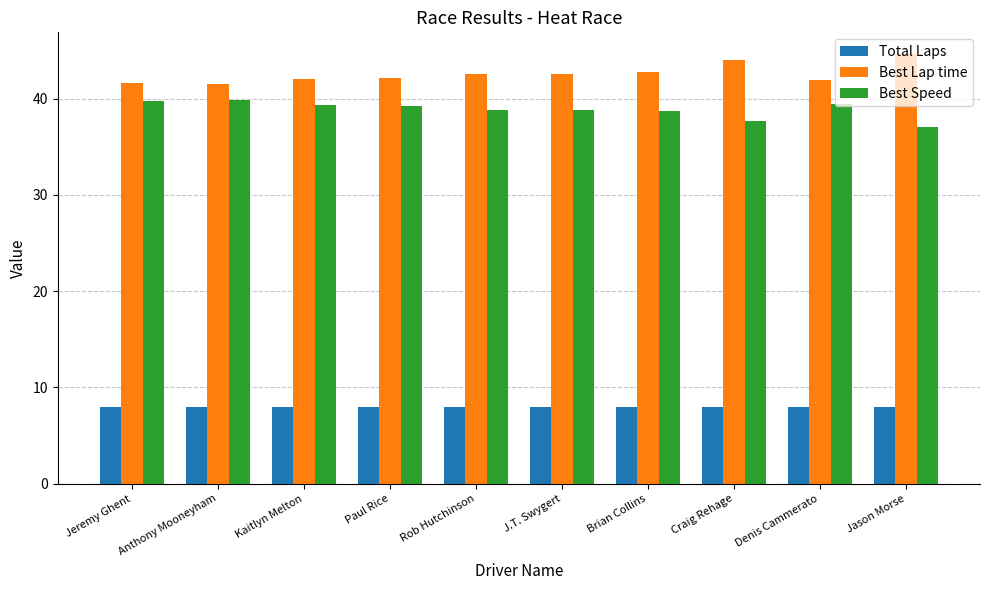

Which series has the largest total across all categories?

Best Lap time